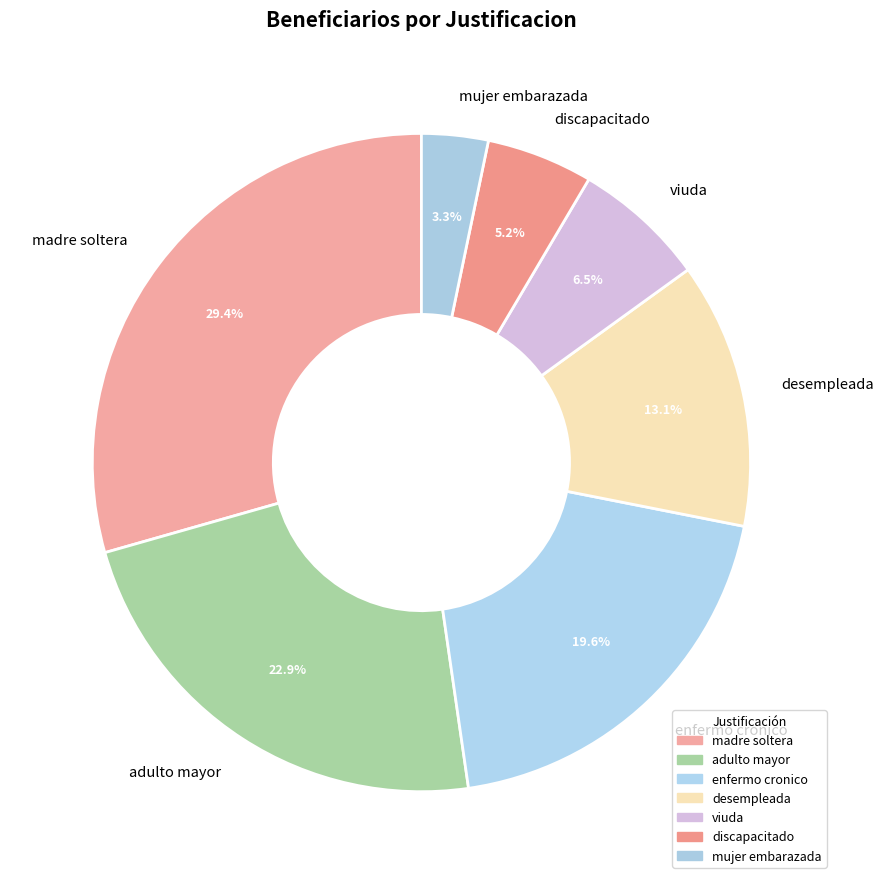

Which slice is the largest?

madre soltera